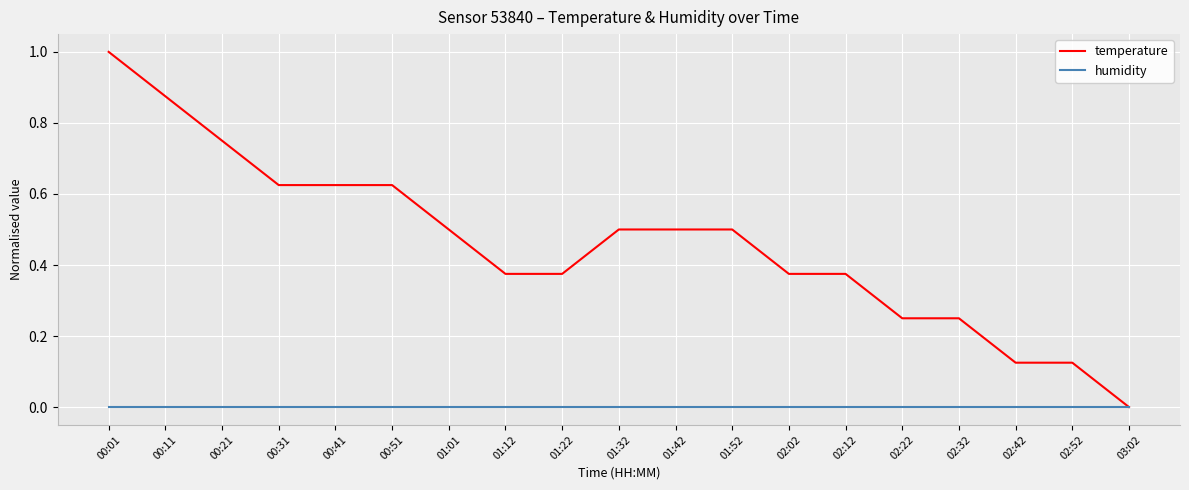

What is the greatest value displayed?

1.0